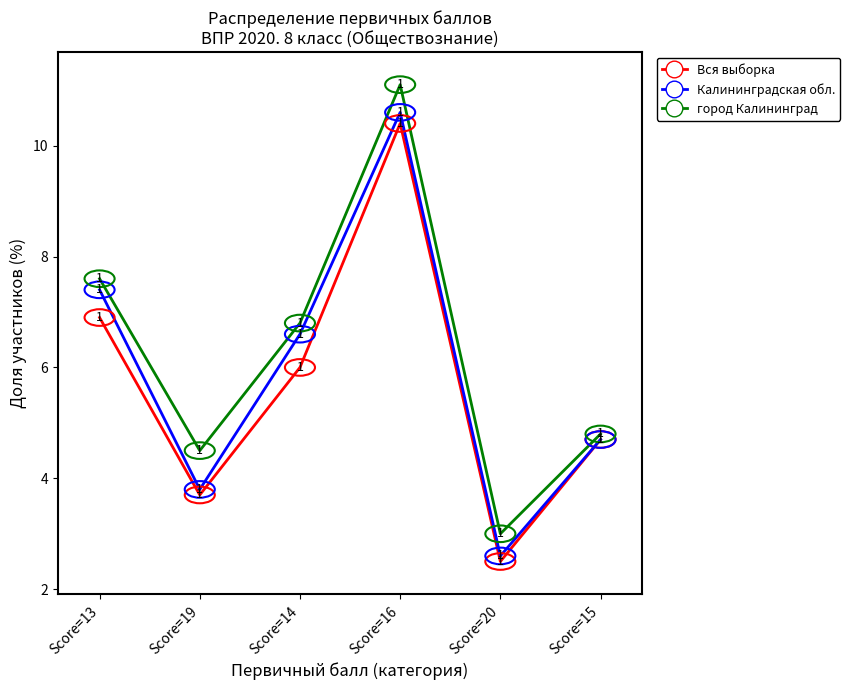

What is the average value of the Калининградская обл. series?

6.0